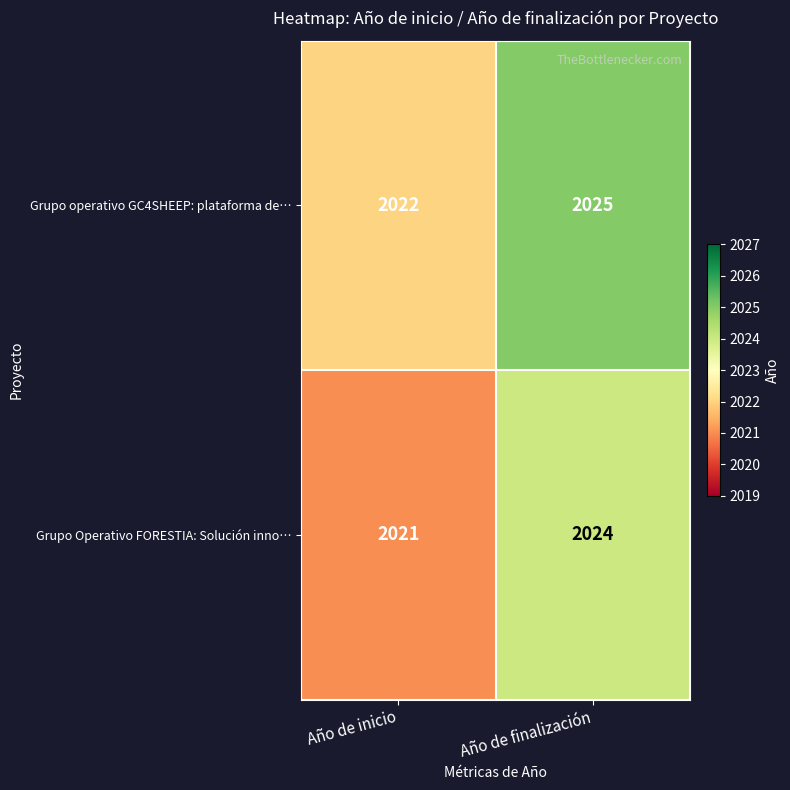

What is the smallest value displayed?

2021